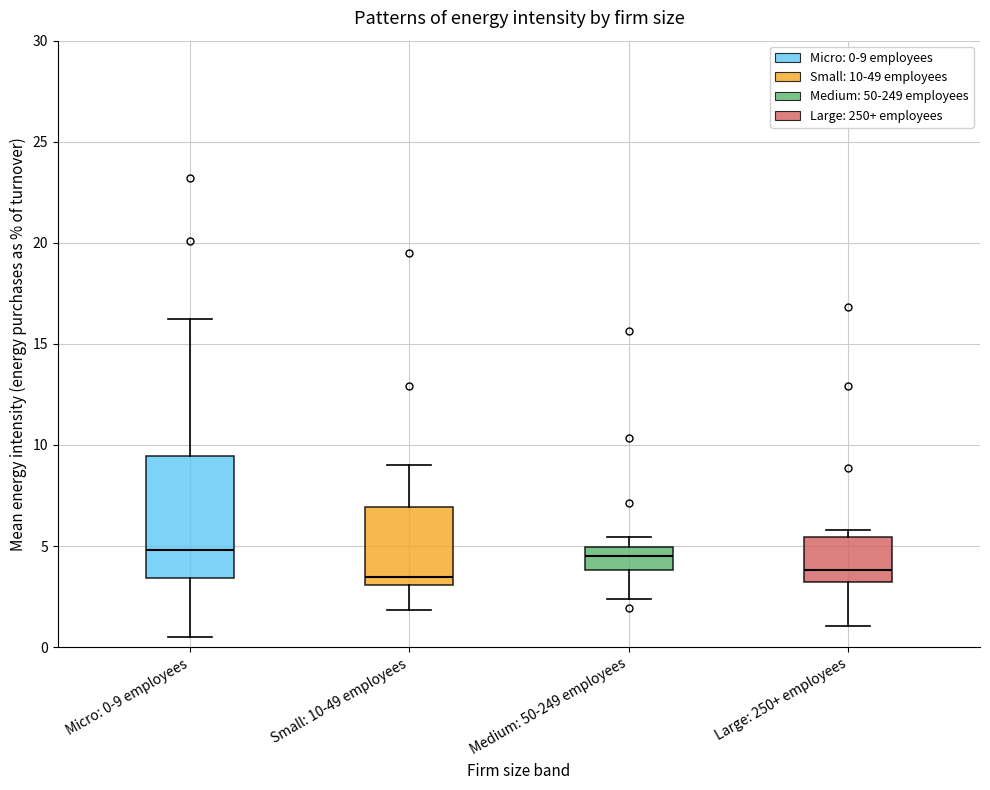

Reading left to right, read every box against the y-axis: the position of its median line, the range the box covers, and the ends of its whiskers. The values are not printed on the chart, so give them approximately, as read against the axis.

Micro: 0-9 employees: median 5.0, box 3.5 to 9.5, whiskers 0.5 to 16.0
Small: 10-49 employees: median 3.5, box 3.0 to 7.0, whiskers 2.0 to 9.0
Medium: 50-249 employees: median 4.5, box 4.0 to 5.0, whiskers 2.5 to 5.5
Large: 250+ employees: median 4.0, box 3.0 to 5.5, whiskers 1.0 to 6.0